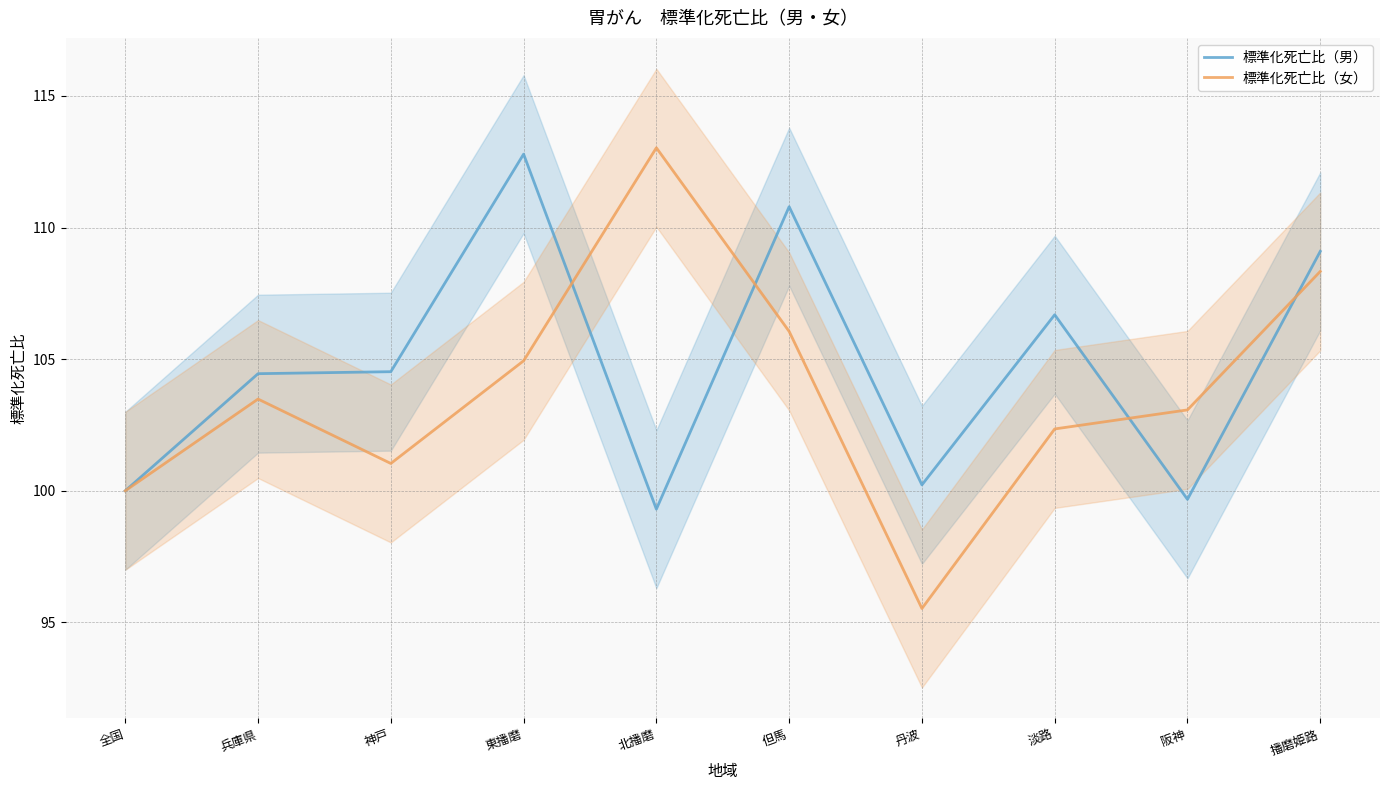

Which has a higher value, 播磨姫路 or 北播磨?

播磨姫路